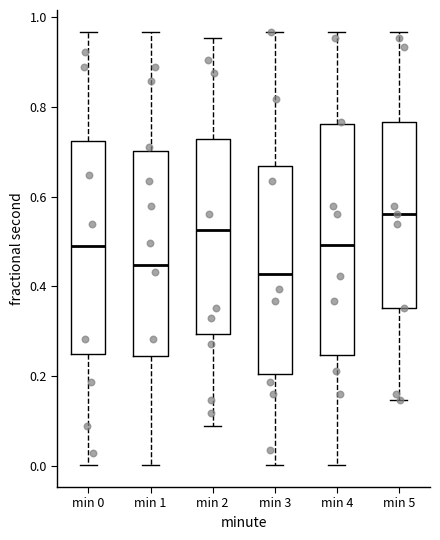

Reading left to right, transcribe this box plot: for each box, give where its median line is, the range the box spans, and where its two whiskers end, as read against the y-axis. The values are not printed on the chart, so give them approximately, as read against the axis.

min 0: median 0.48, box 0.24 to 0.72, whiskers 0.00 to 0.96
min 1: median 0.44, box 0.24 to 0.70, whiskers 0.00 to 0.96
min 2: median 0.52, box 0.30 to 0.72, whiskers 0.08 to 0.96
min 3: median 0.42, box 0.20 to 0.66, whiskers 0.00 to 0.96
min 4: median 0.50, box 0.24 to 0.76, whiskers 0.00 to 0.96
min 5: median 0.56, box 0.36 to 0.76, whiskers 0.14 to 0.96